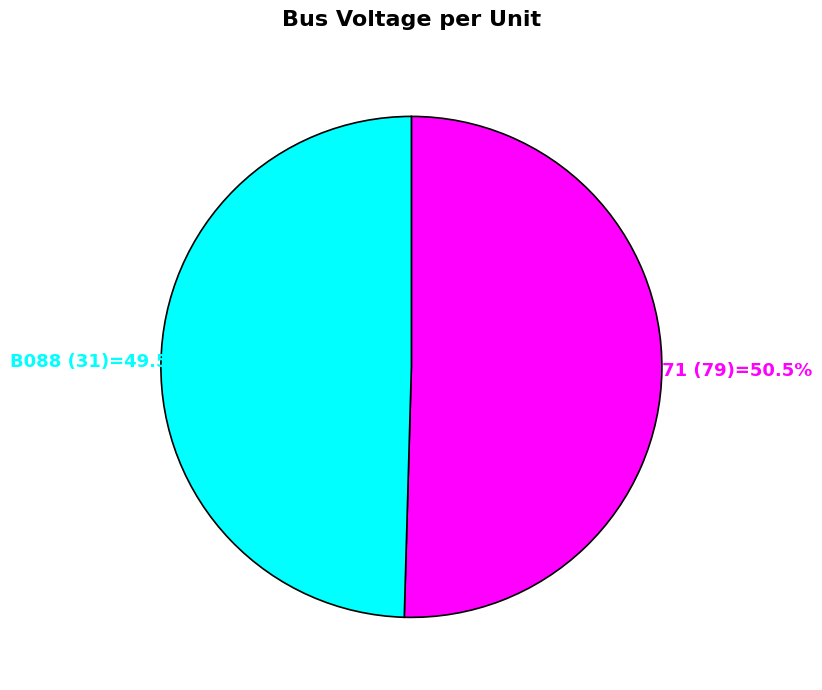

Is there any slice that represents more than half of the pie?

Yes